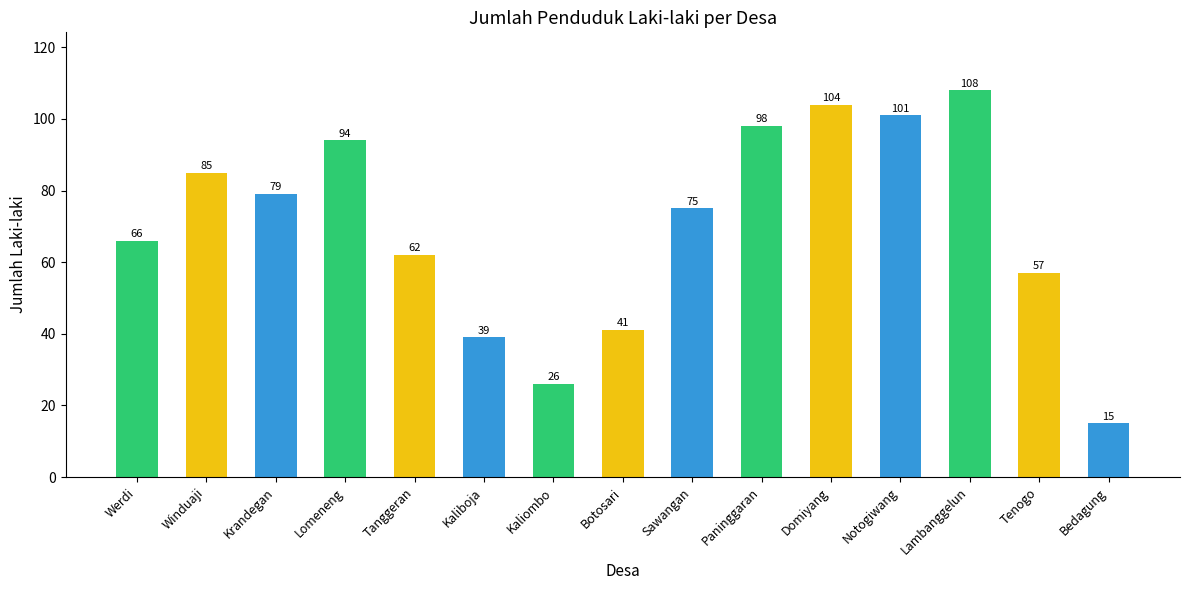

What is the maximum value shown in the chart?

108